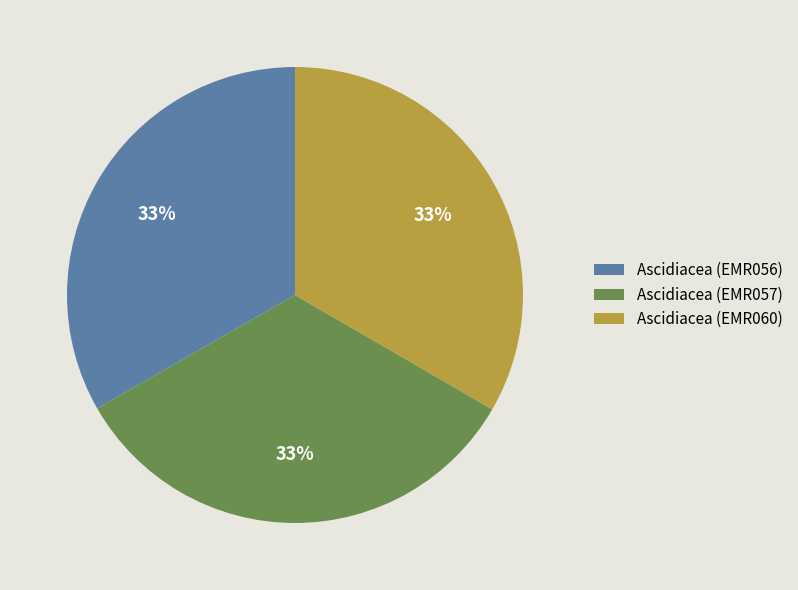

Approximately how many times larger is the value at Ascidiacea (EMR060) compared to Ascidiacea (EMR056)?

1.0